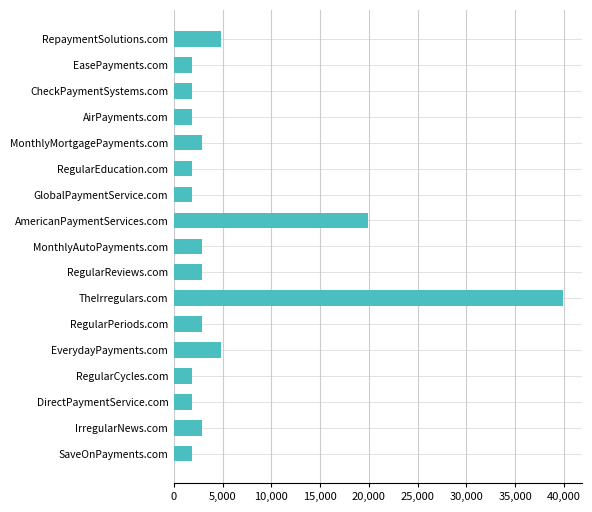

What is the difference between the second highest and minimum values?

18000